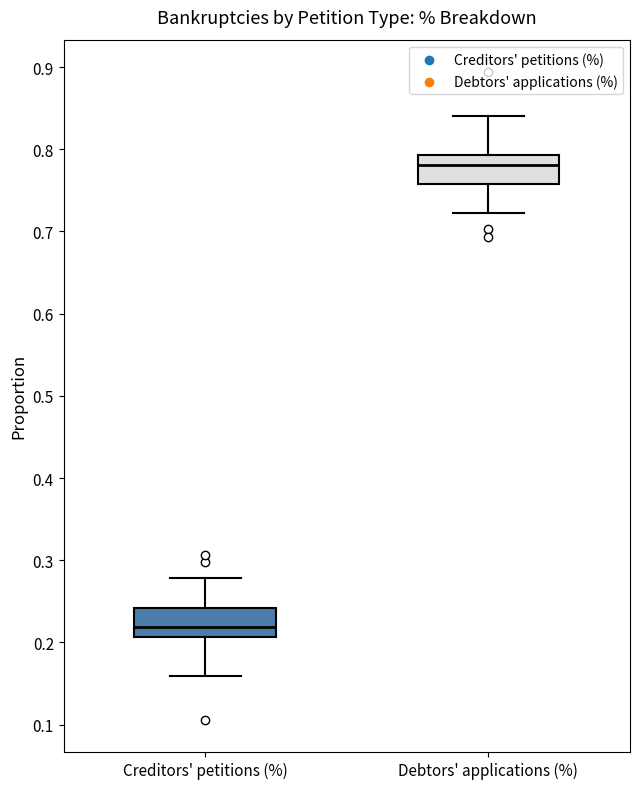

Reading left to right, read every box against the y-axis: the position of its median line, the range the box covers, and the ends of its whiskers. The values are not printed on the chart, so give them approximately, as read against the axis.

Creditors' petitions (%): median 0.22, box 0.21 to 0.24, whiskers 0.16 to 0.28
Debtors' applications (%): median 0.78, box 0.76 to 0.79, whiskers 0.72 to 0.84